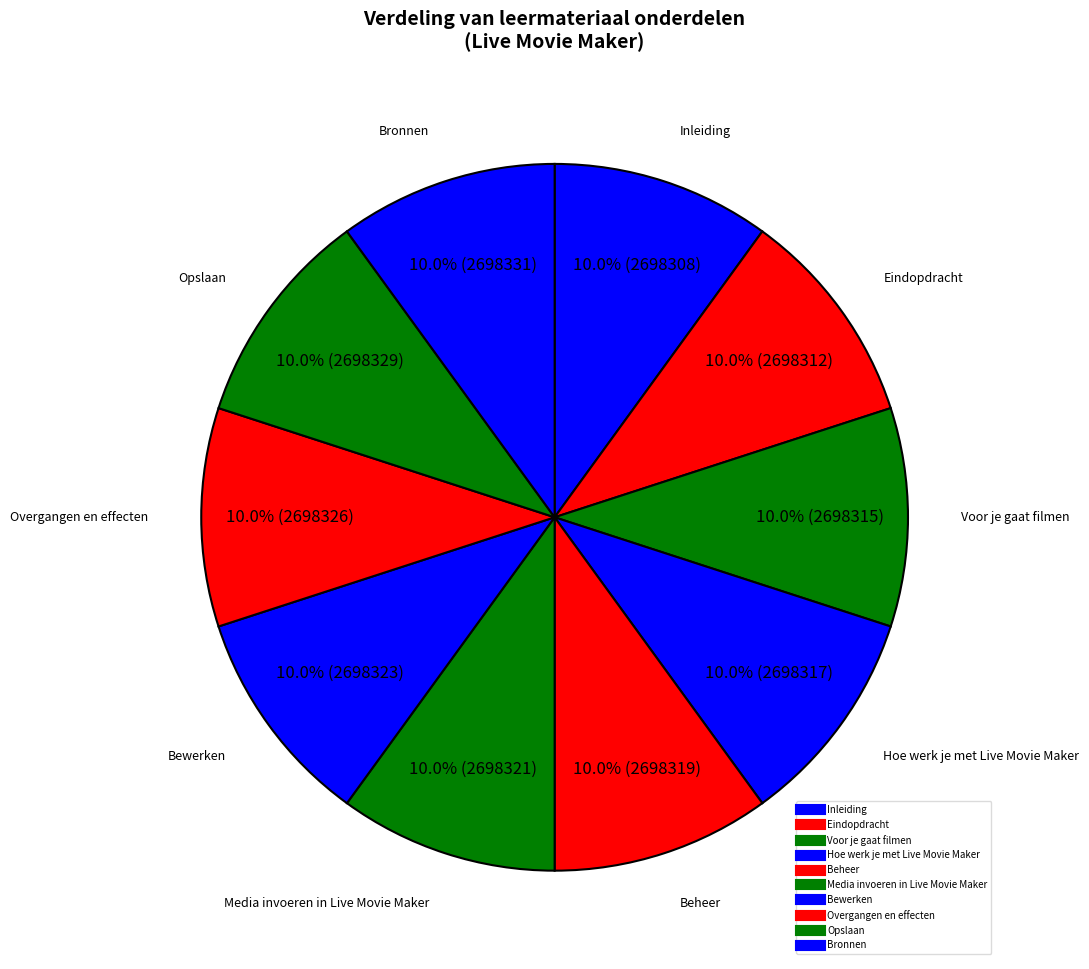

Count the number of slices in the pie.

10